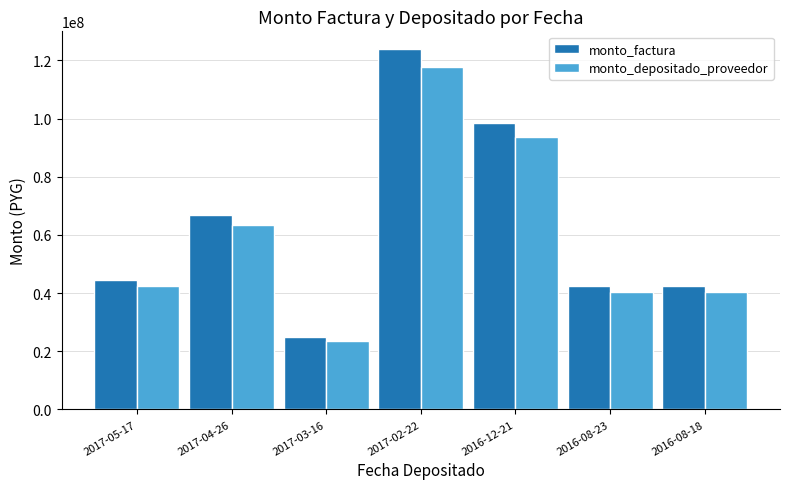

Which series changed the most between 2017-02-22 and 2016-08-23?

monto_factura